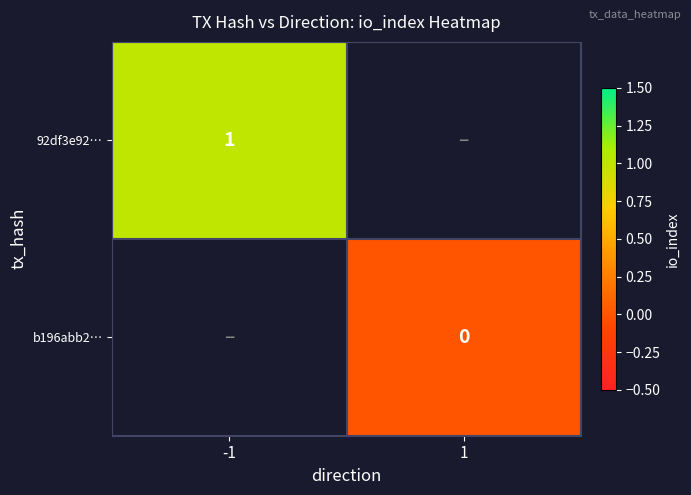

Is it true that 92df3e92… equals 1 at -1?

True